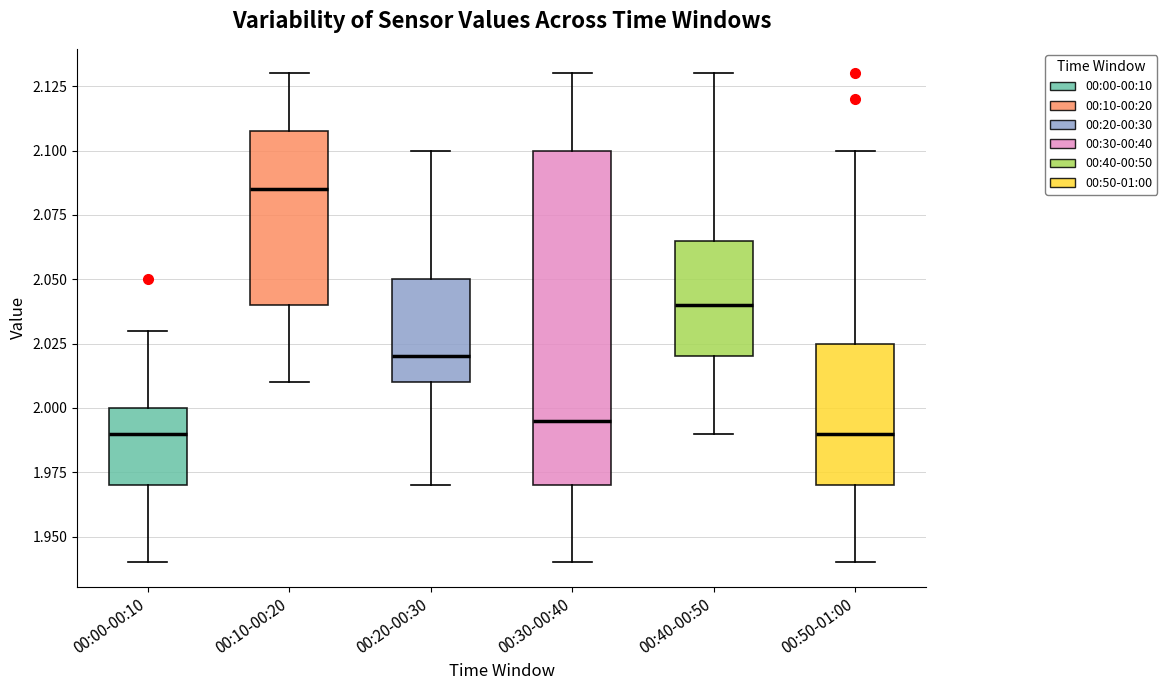

Which box's median line is the highest?

00:10-00:20